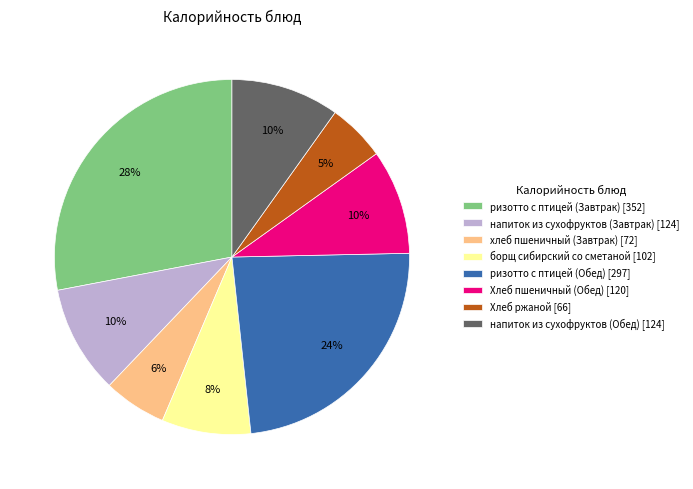

What is the largest slice in the pie chart?

ризотто с птицей (Завтрак)